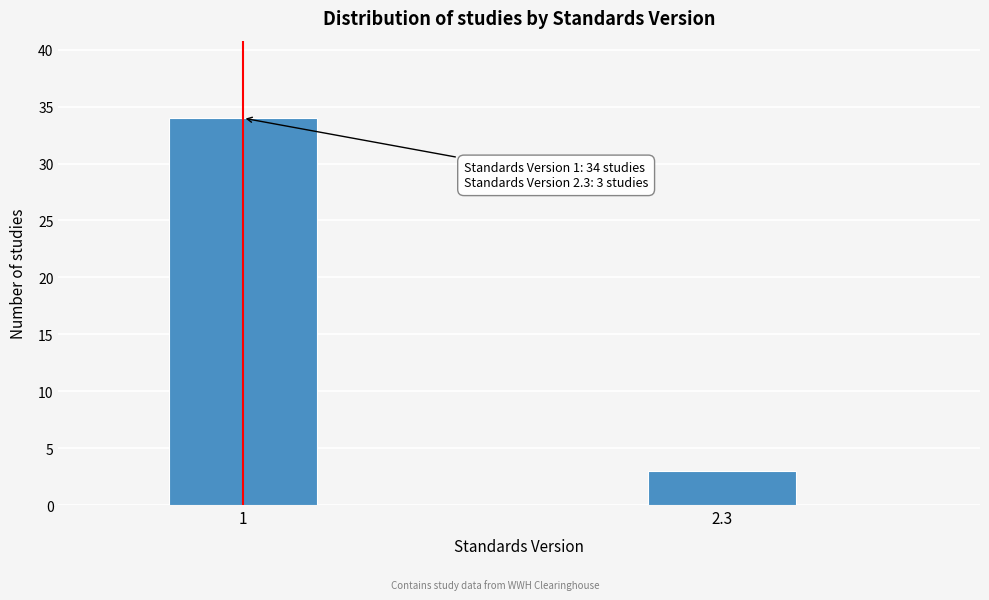

Reading left to right, what are all the values shown in this chart?

34	3